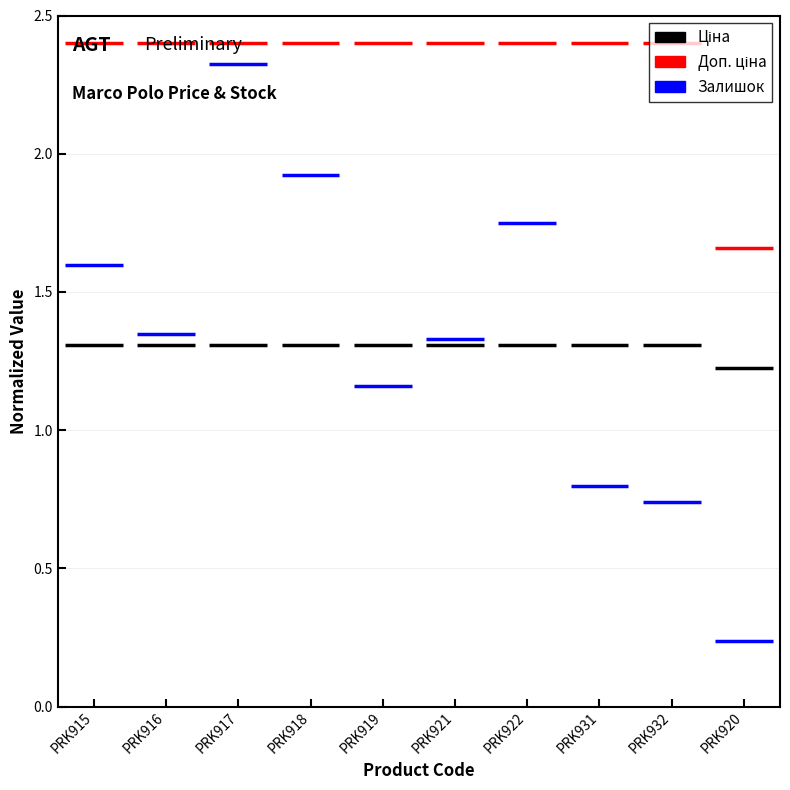

Which label corresponds to the largest value in the chart?

PRK915